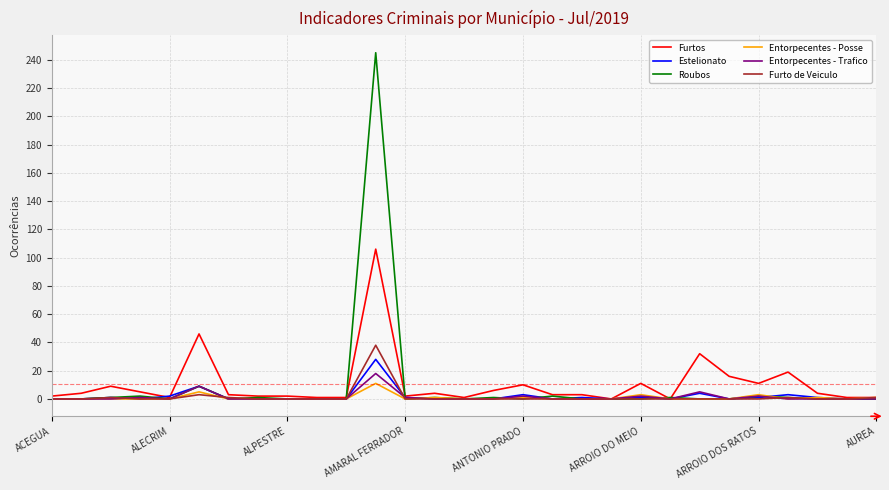

What is the maximum value shown in the chart?

245